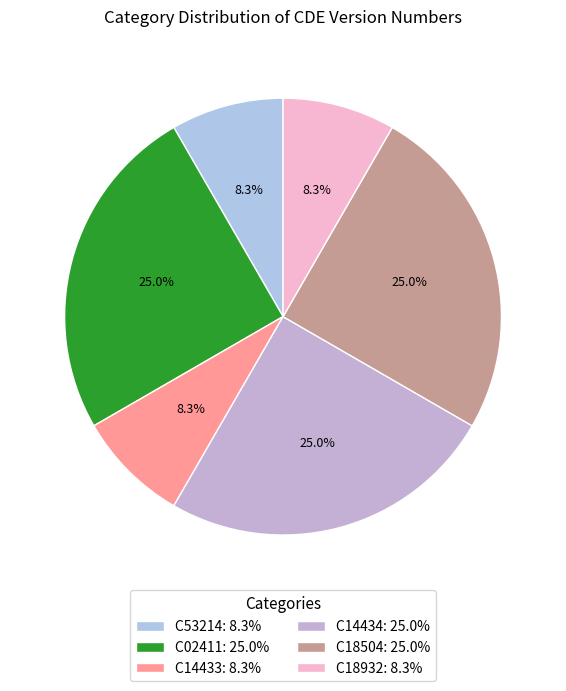

True or false: C14433 accounts for 8% of the total.

True